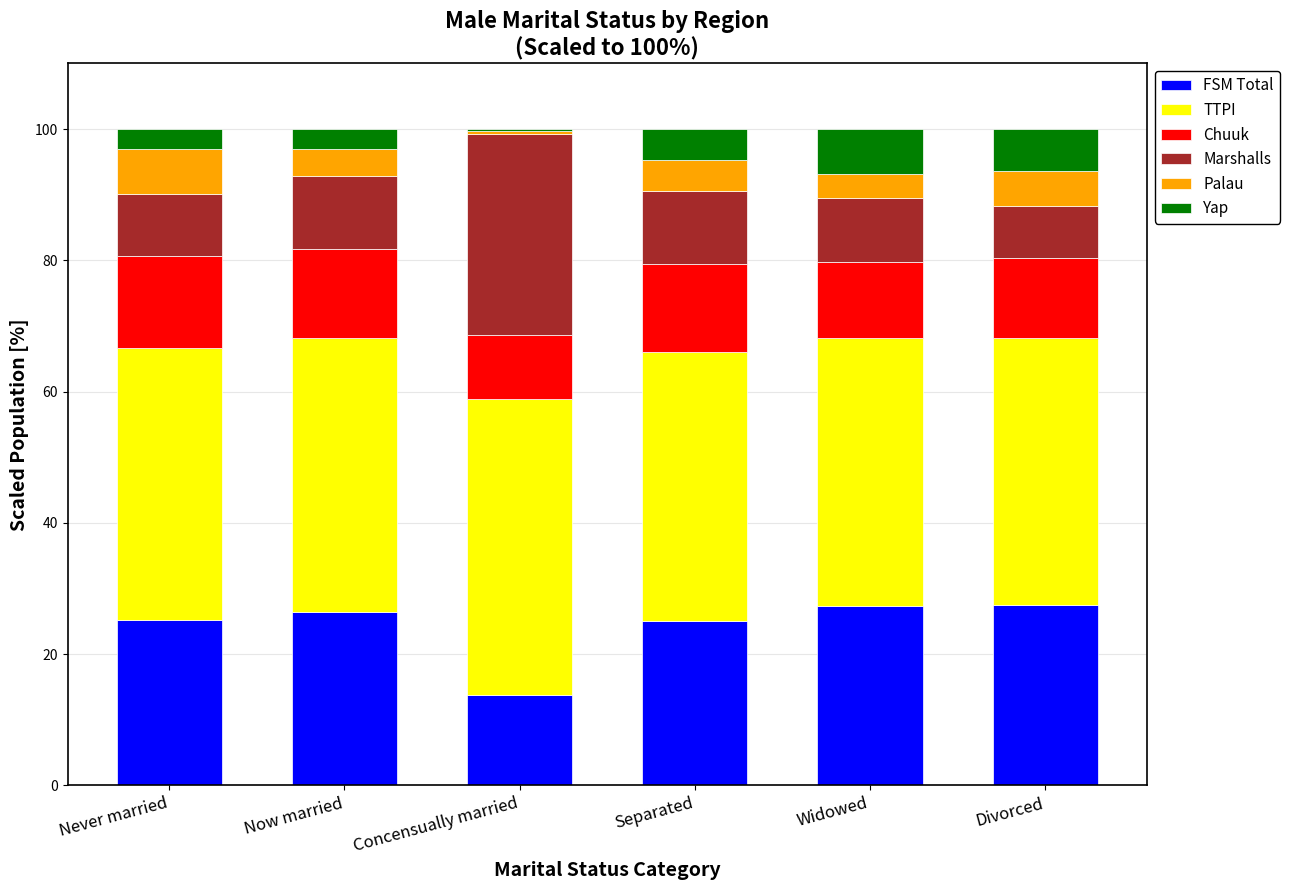

Read the FSM Total value at Separated.

25.1